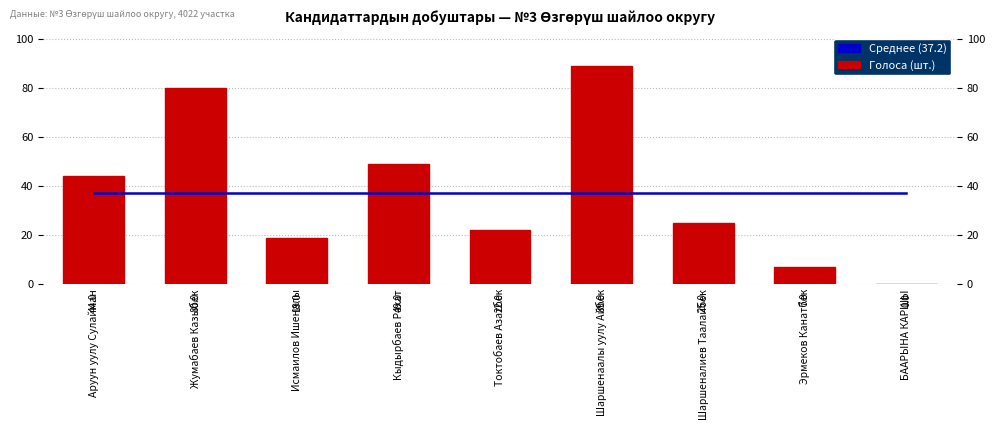

How many bars are there in total?

18